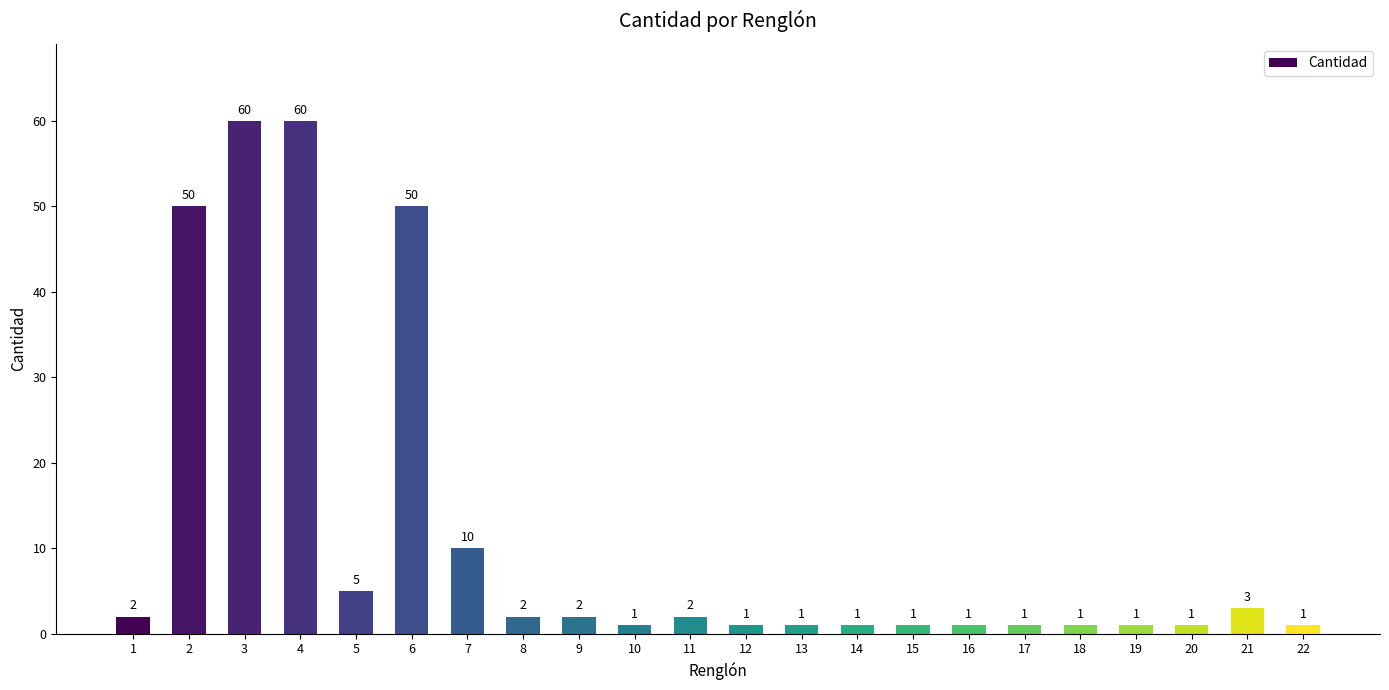

True or false: the data shows 23 at 4.

False